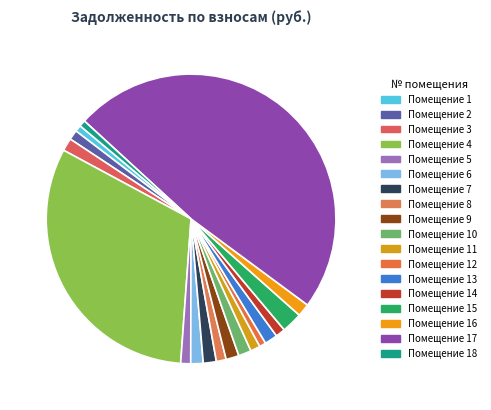

How many slices are in this pie chart?

18